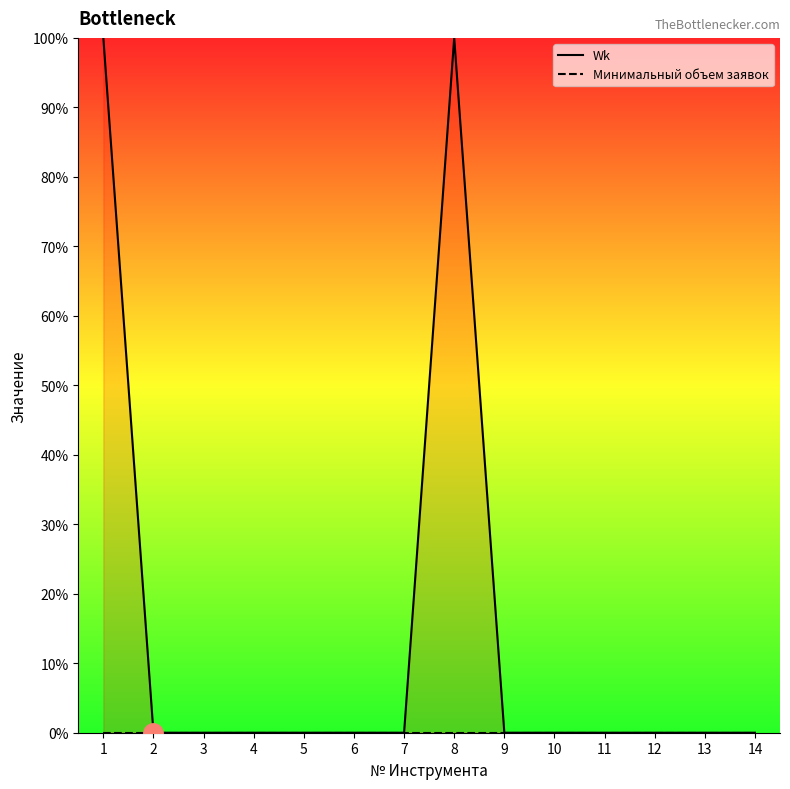

List the series in order of their overall mean, lowest first.

Минимальный объем заявок, Wk